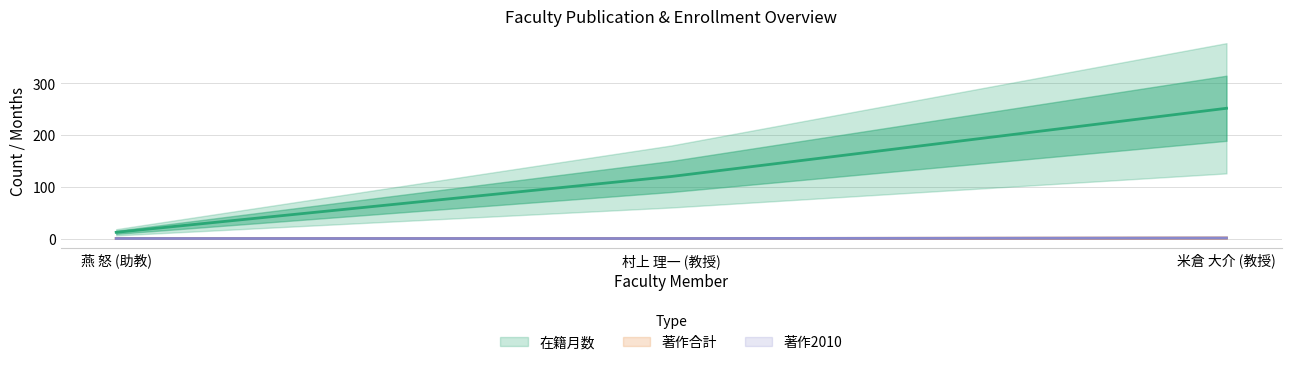

What is the sum of all 著作2010 values?

1